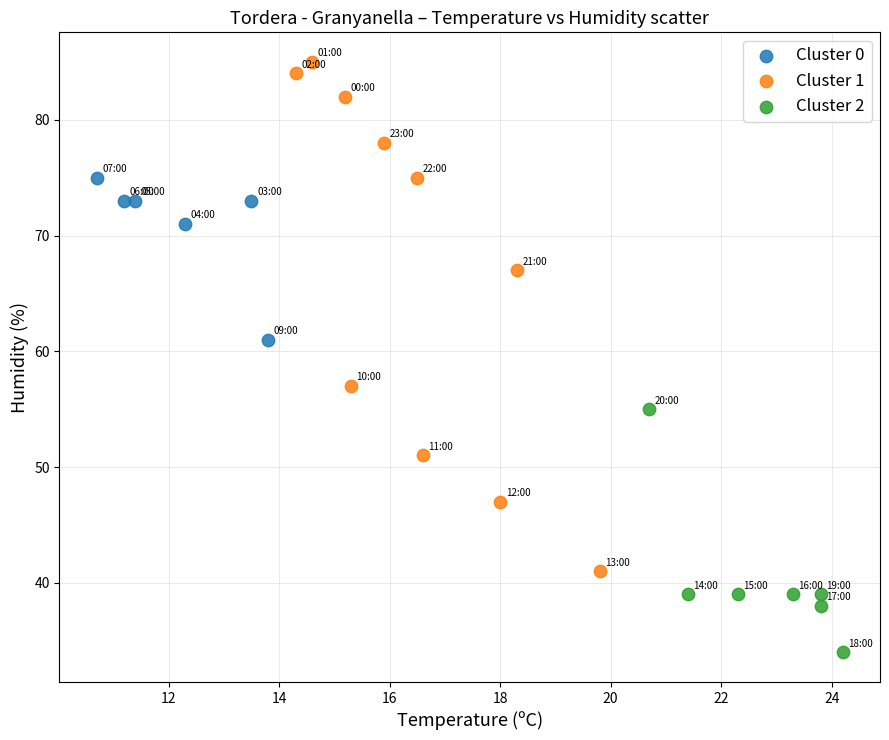

Which series reaches the maximum Y coordinate?

Cluster 1